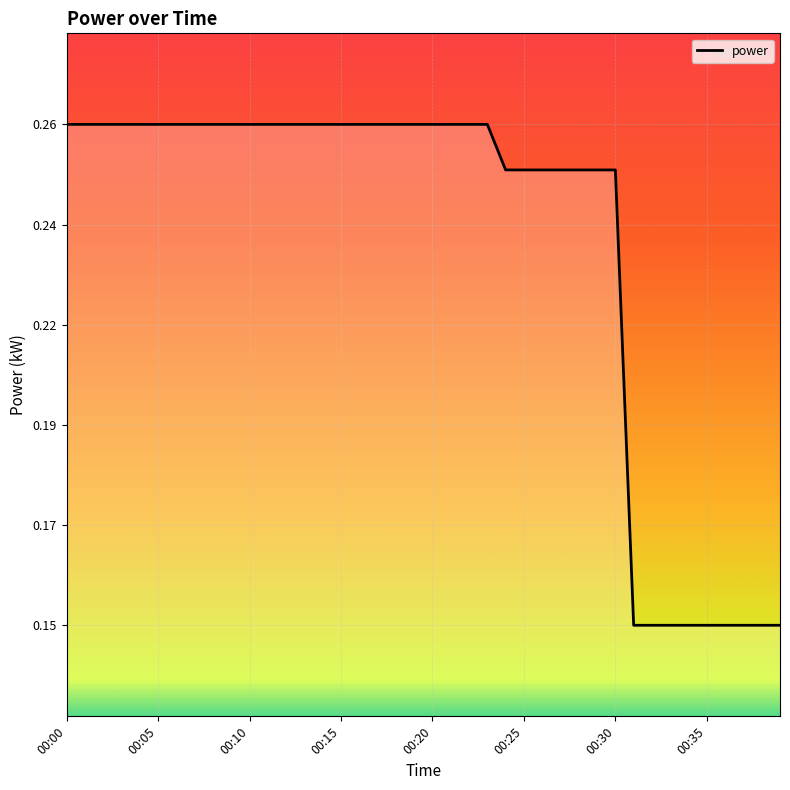

Is this an area chart (filled region under the line)?

Yes